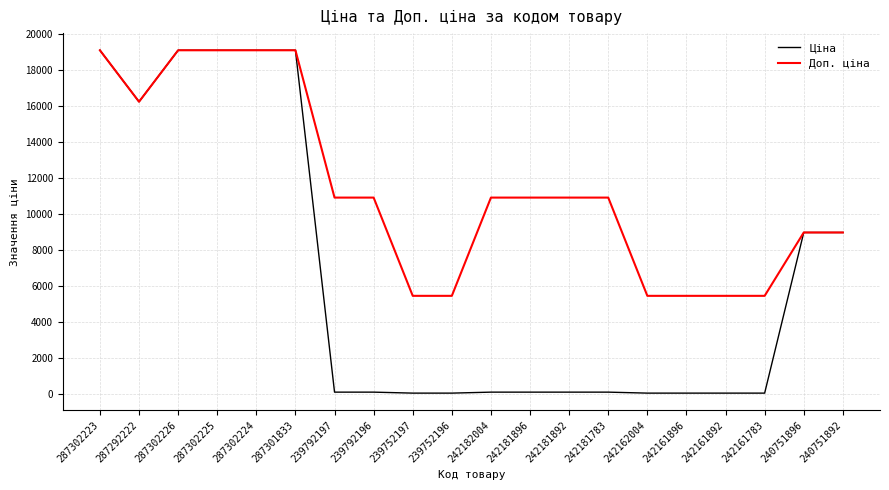

What position from the left is 242161783?

18